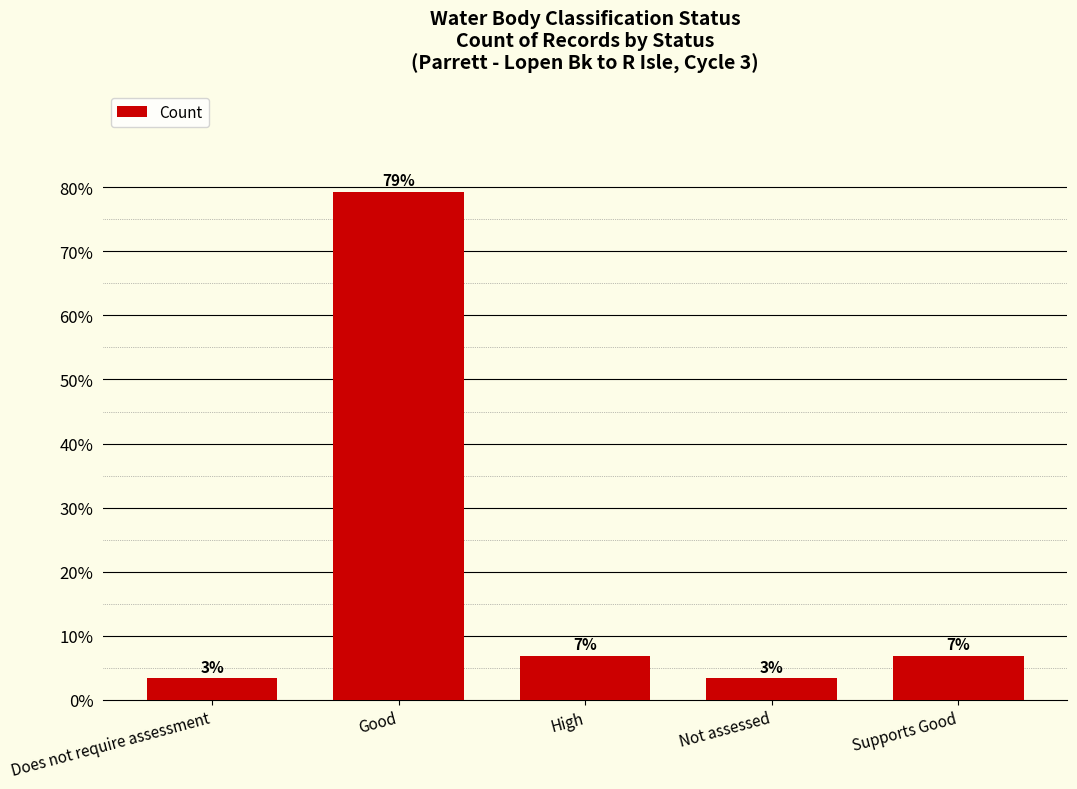

Reading right to left, what are all the values shown in this chart?

Supports Good=0.1	Not assessed=0.0	High=0.1	Good=0.8	Does not require assessment=0.0